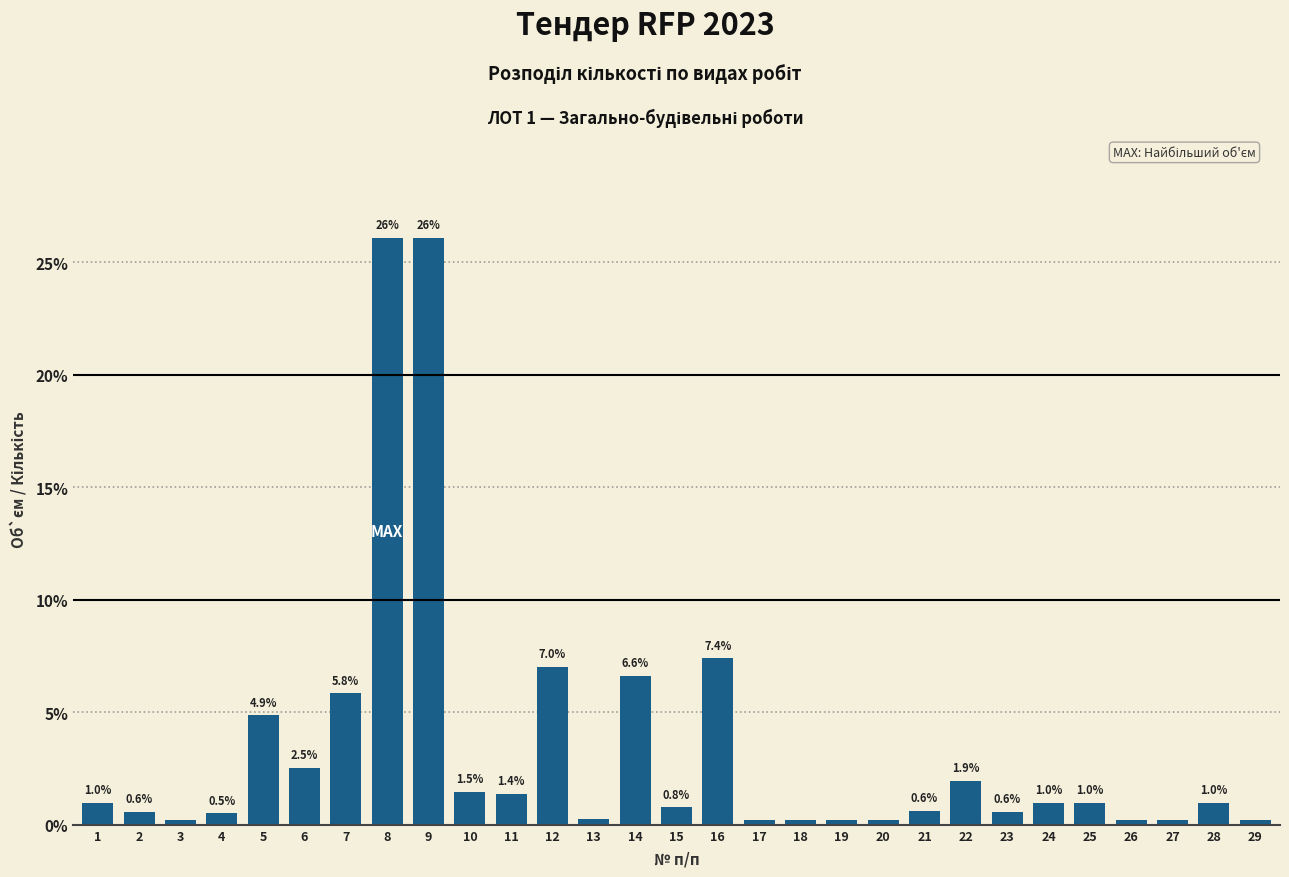

What is the value of the 2nd bar from the left?

0.6